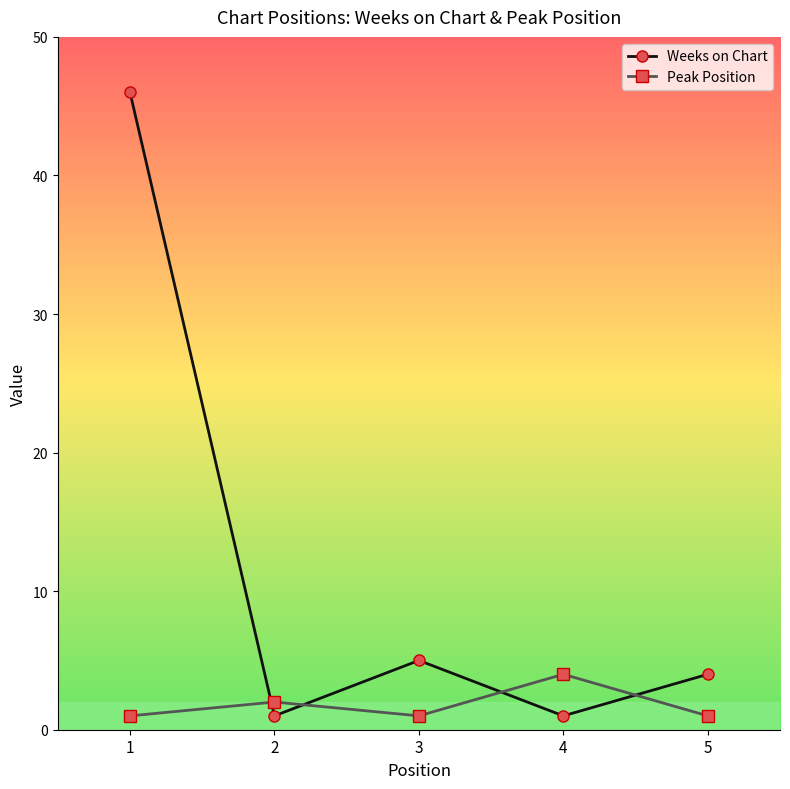

What is the difference between the Peak Position values at 2 and 1?

1